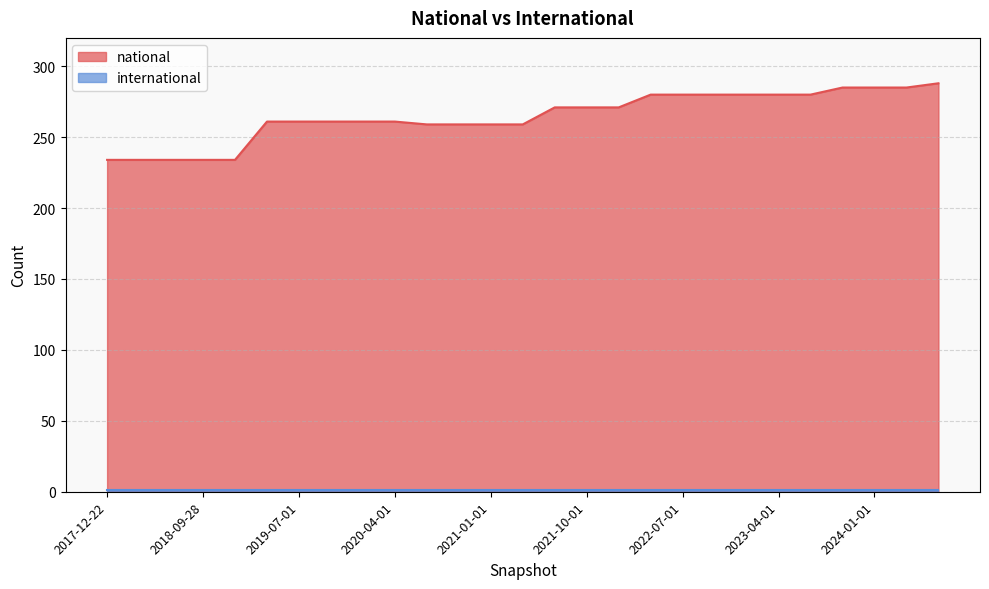

What is the difference between the maximum and minimum values?

54